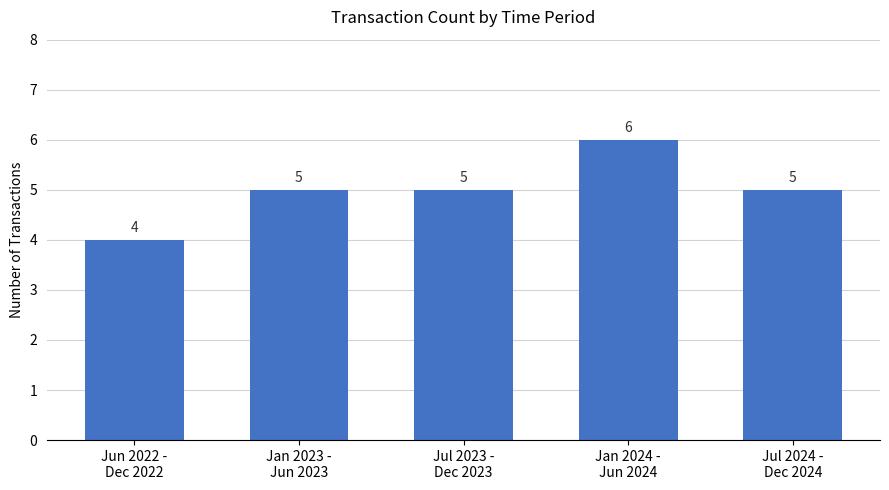

What is the minimum value shown in the chart?

4